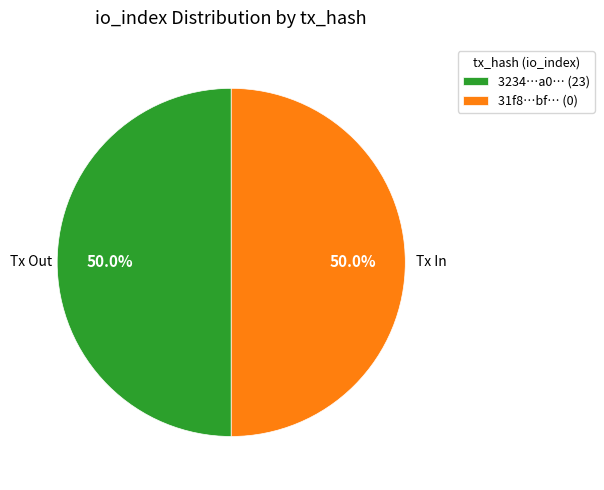

How many segments does this pie chart have?

2